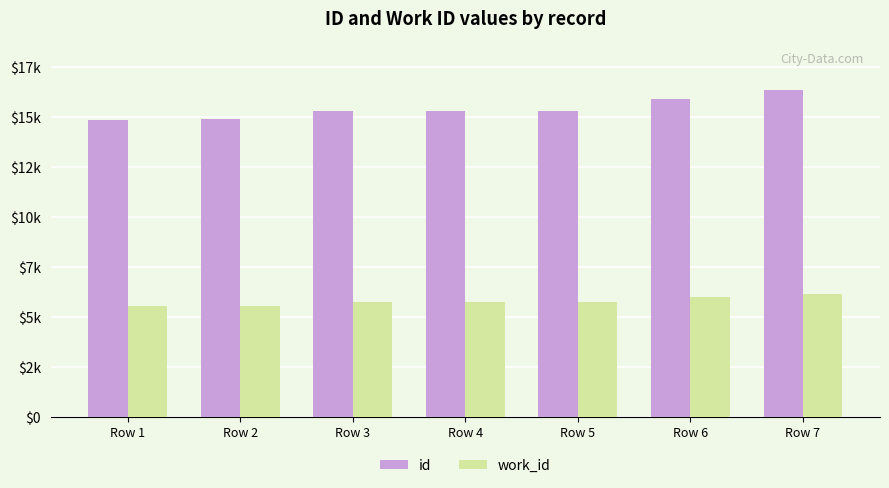

Where is work_id nearest to the value 5864?

Row 3